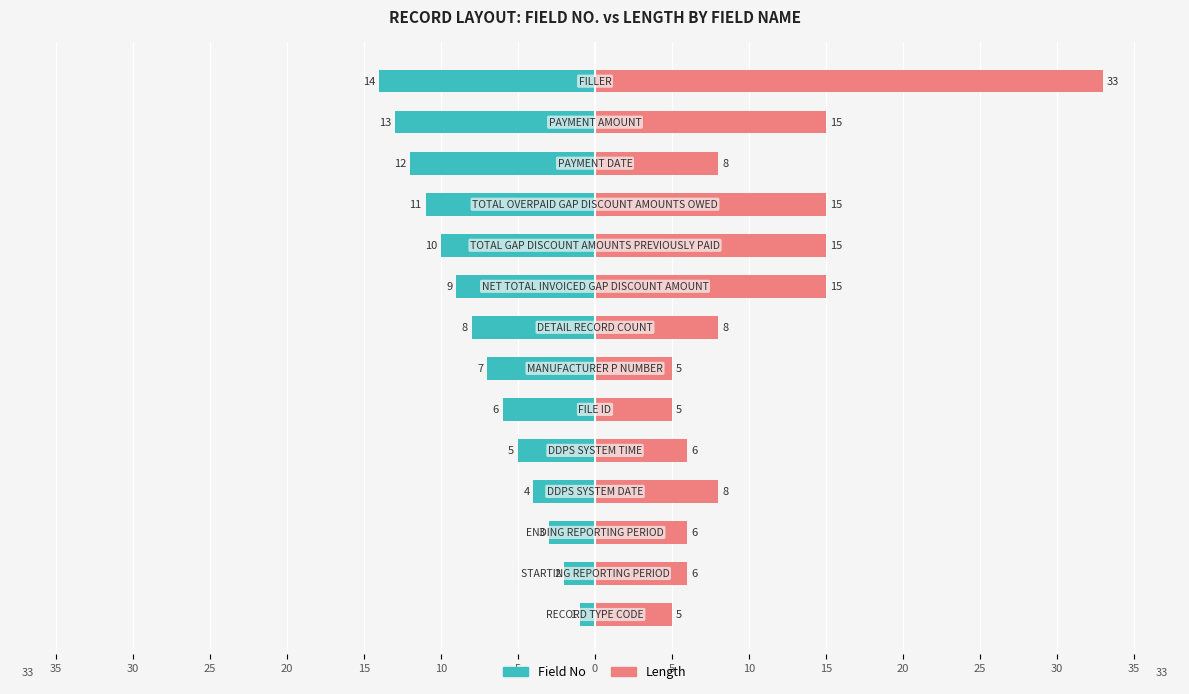

What is the minimum value for Length?

5